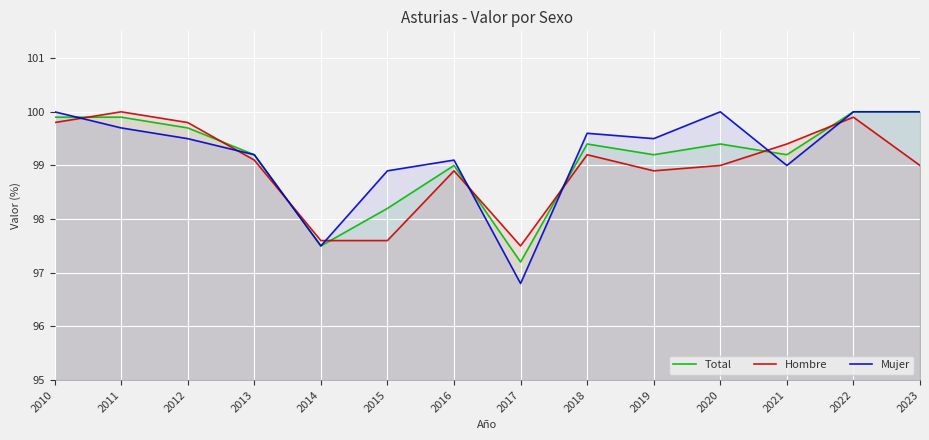

What are all the series names shown in the legend?

Total, Hombre, Mujer